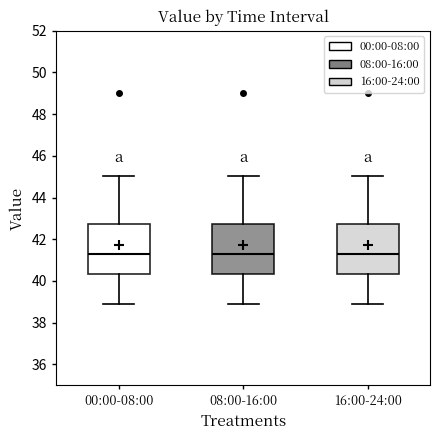

Reading left to right, transcribe this box plot: for each box, give where its median line is, the range the box spans, and where its two whiskers end, as read against the y-axis. The values are not printed on the chart, so give them approximately, as read against the axis.

00:00-08:00: median 41.4, box 40.4 to 42.8, whiskers 38.8 to 45.0
08:00-16:00: median 41.4, box 40.4 to 42.8, whiskers 38.8 to 45.0
16:00-24:00: median 41.4, box 40.4 to 42.8, whiskers 38.8 to 45.0